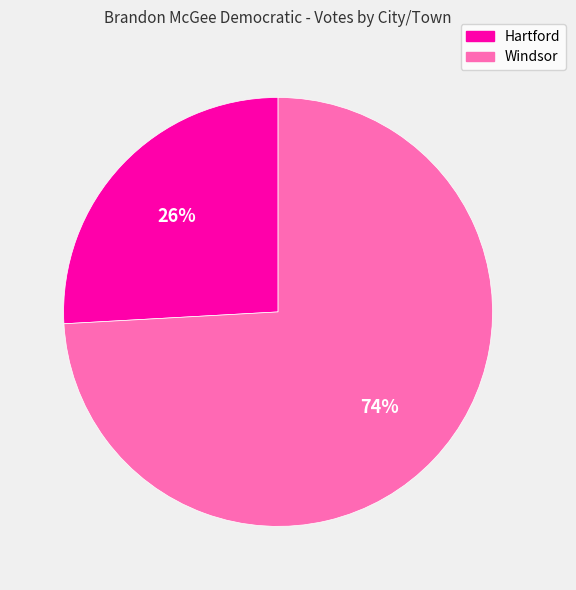

To the nearest percent, what is the difference between the largest and smallest slice percentages?

48%